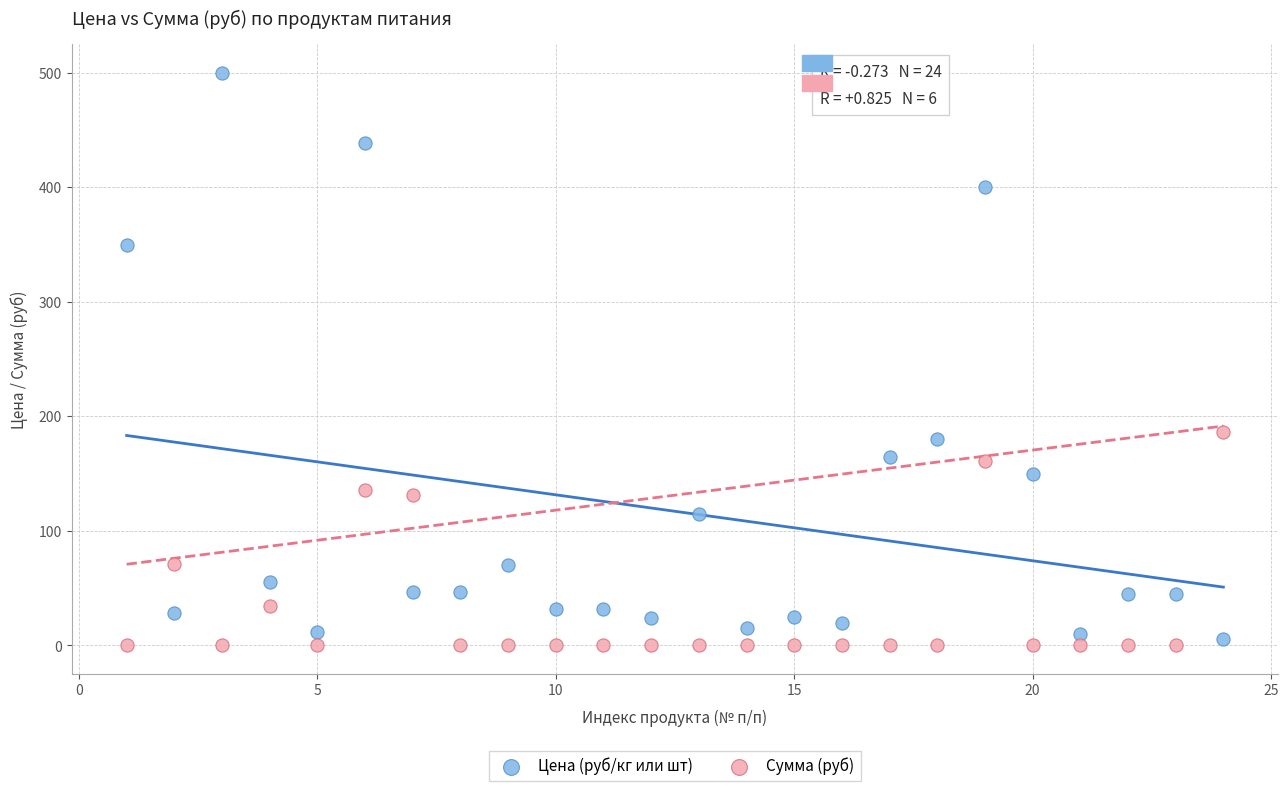

Which series reaches the maximum Y coordinate?

Цена (руб/кг или шт)